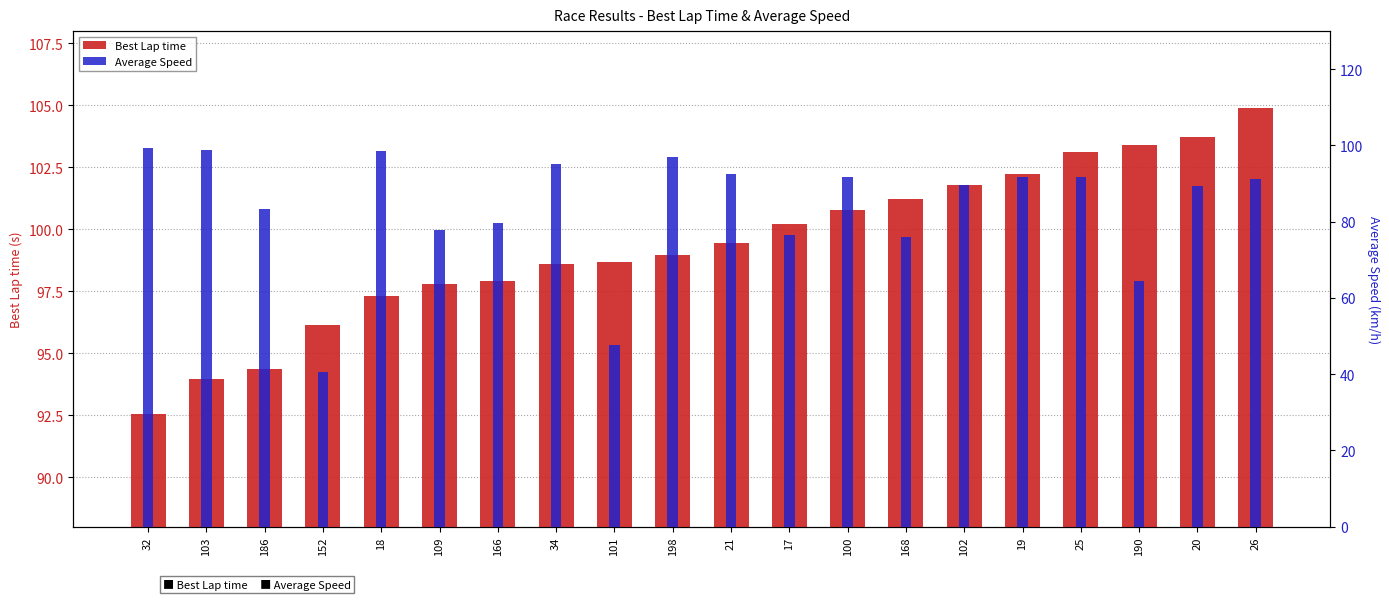

Count the number of categories in the chart.

20